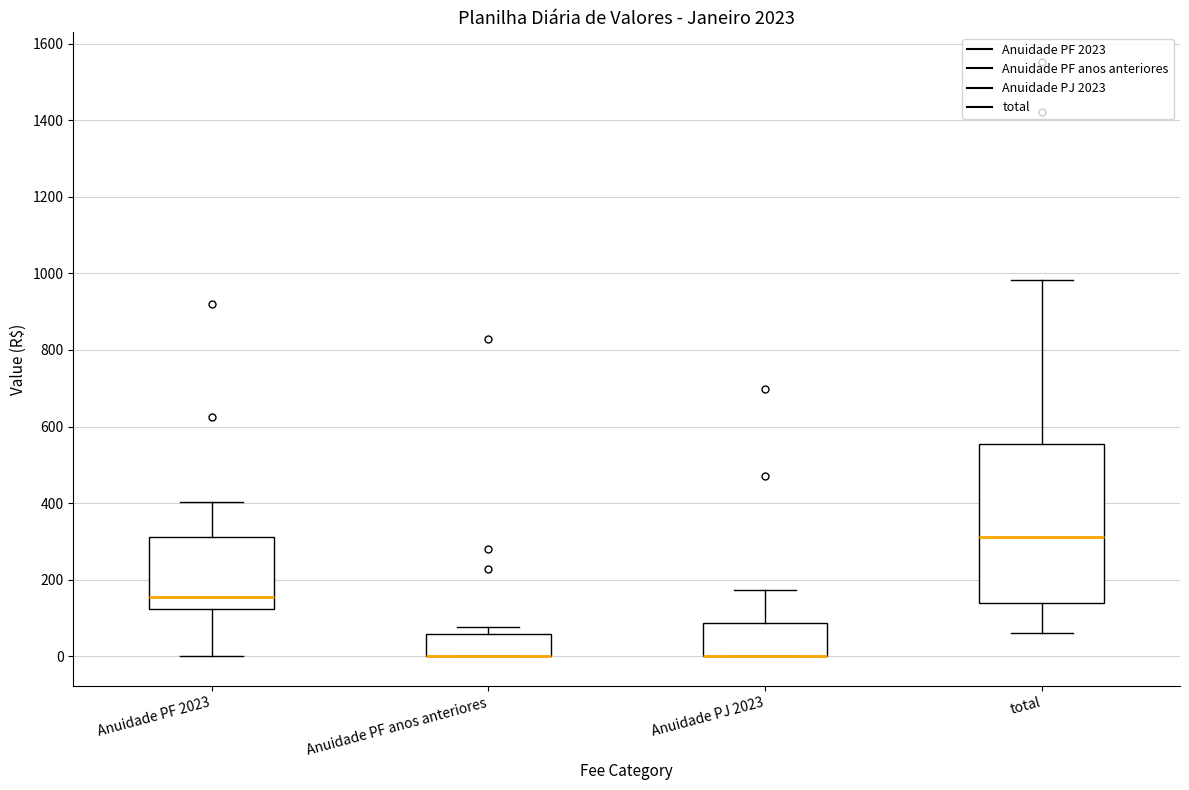

Where does the upper whisker of the box for Anuidade PJ 2023 end on the y-axis? The values are not printed on the chart, so give them approximately, as read against the axis.

180